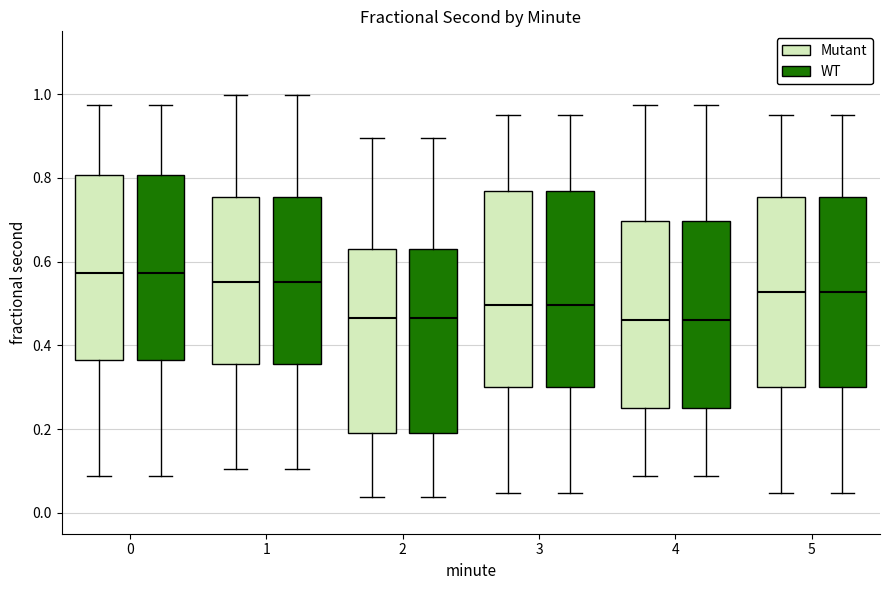

Reading left to right, transcribe this box plot: for each box, give where its median line is, the range the box spans, and where its two whiskers end, as read against the y-axis. The values are not printed on the chart, so give them approximately, as read against the axis.

0 (Mutant): median 0.58, box 0.36 to 0.80, whiskers 0.08 to 0.98
0 (WT): median 0.58, box 0.36 to 0.80, whiskers 0.08 to 0.98
1 (Mutant): median 0.56, box 0.36 to 0.76, whiskers 0.10 to 1.00
1 (WT): median 0.56, box 0.36 to 0.76, whiskers 0.10 to 1.00
2 (Mutant): median 0.46, box 0.20 to 0.64, whiskers 0.04 to 0.90
2 (WT): median 0.46, box 0.20 to 0.64, whiskers 0.04 to 0.90
3 (Mutant): median 0.50, box 0.30 to 0.76, whiskers 0.04 to 0.94
3 (WT): median 0.50, box 0.30 to 0.76, whiskers 0.04 to 0.94
4 (Mutant): median 0.46, box 0.26 to 0.70, whiskers 0.08 to 0.98
4 (WT): median 0.46, box 0.26 to 0.70, whiskers 0.08 to 0.98
5 (Mutant): median 0.52, box 0.30 to 0.76, whiskers 0.04 to 0.94
5 (WT): median 0.52, box 0.30 to 0.76, whiskers 0.04 to 0.94